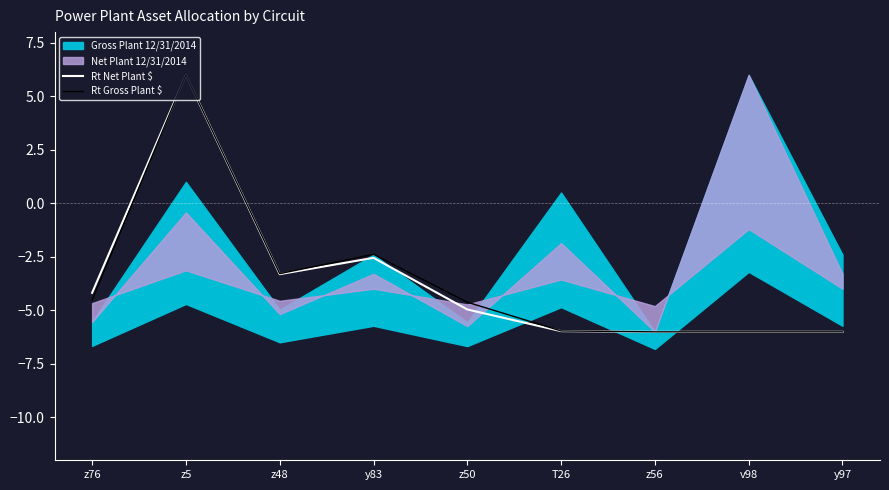

Which series has the largest total across all categories?

Rt Gross Plant $